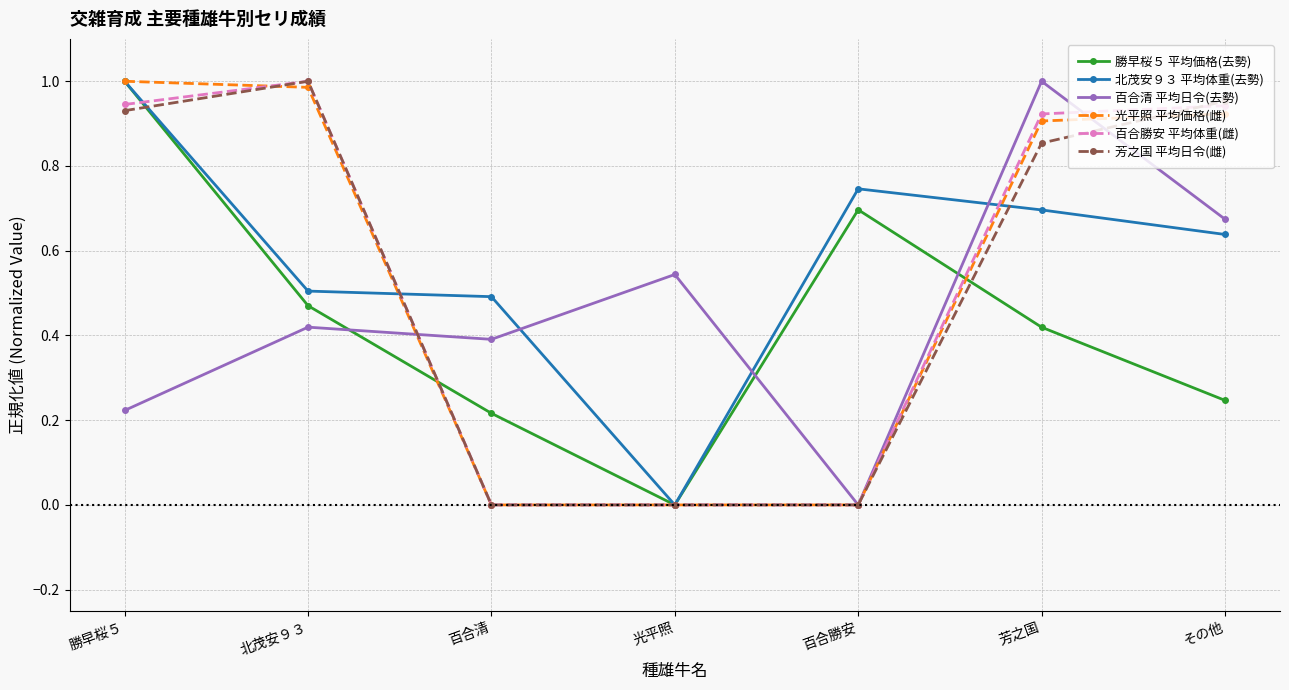

What are all the series names shown in the legend?

勝早桜５ 平均価格(去勢), 北茂安９３ 平均体重(去勢), 百合清 平均日令(去勢), 光平照 平均価格(雌), 百合勝安 平均体重(雌), 芳之国 平均日令(雌)